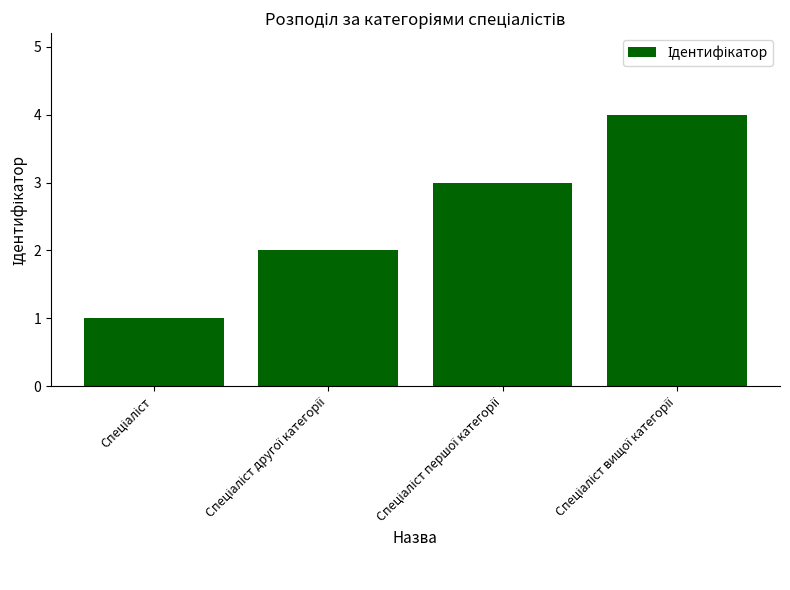

What is the greatest value displayed?

4